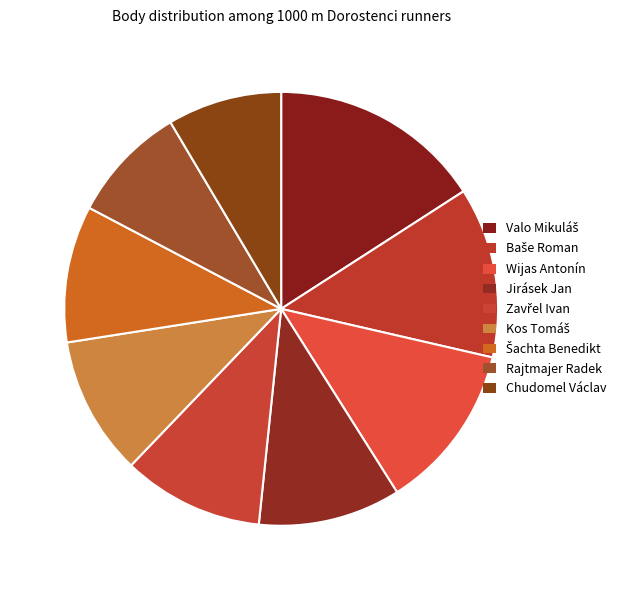

What is the change in value from Valo Mikuláš to Šachta Benedikt?

-280